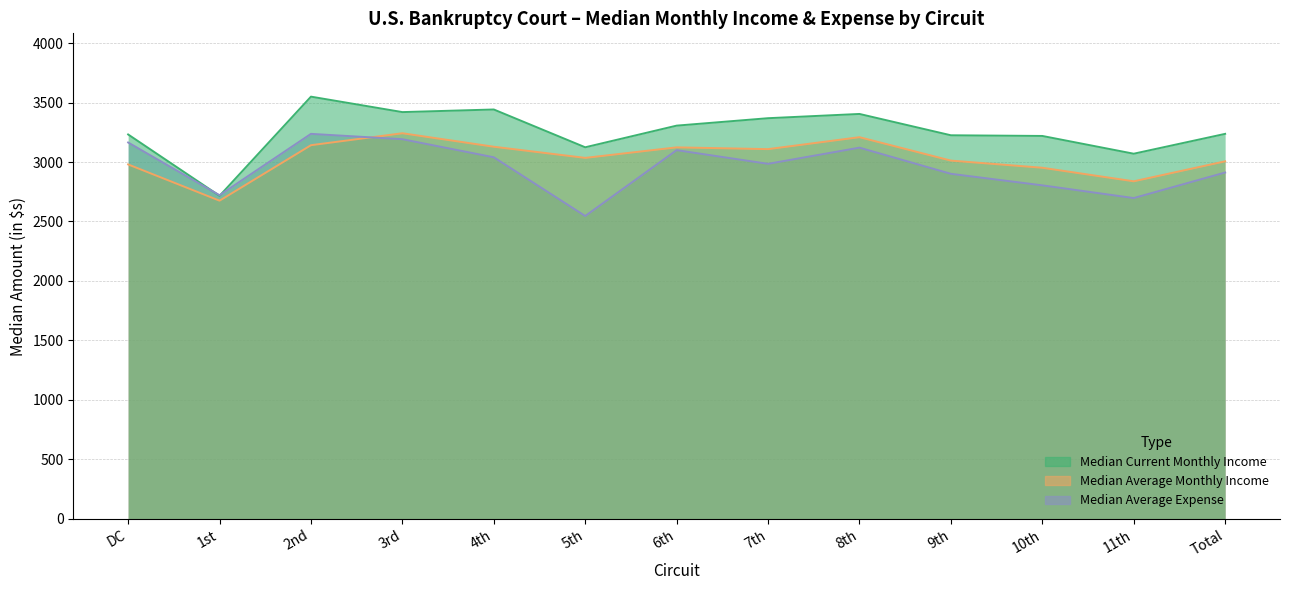

Where is the first local minimum for Median Average Monthly Income?

1st